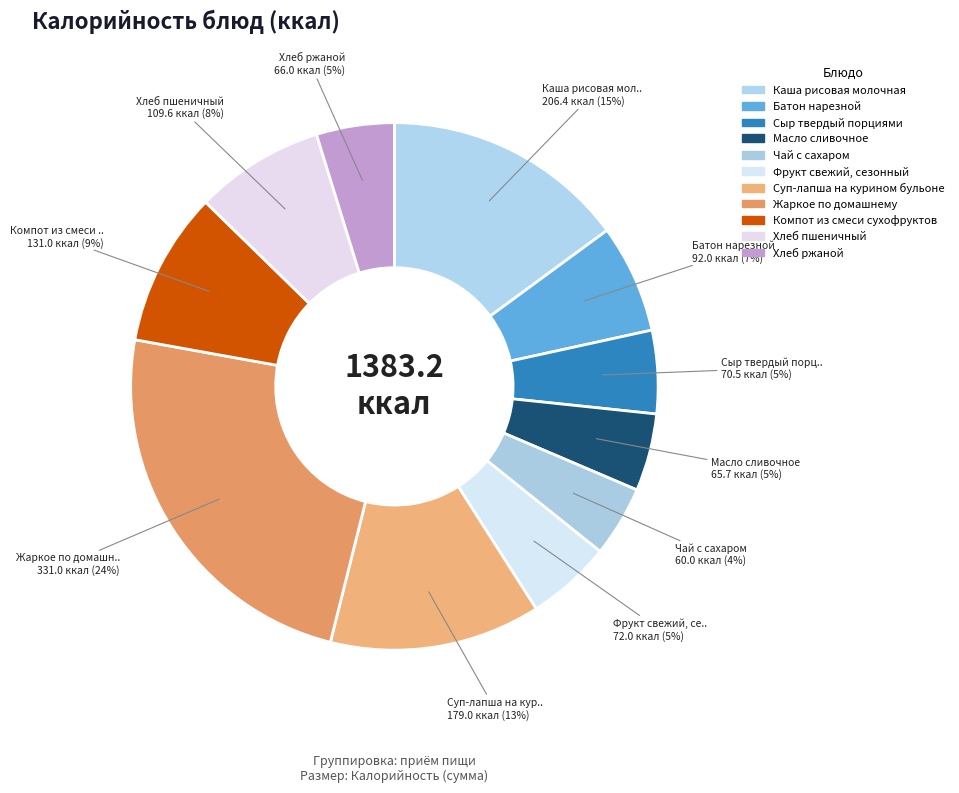

Is it true that Масло сливочное is 10% of the pie?

False